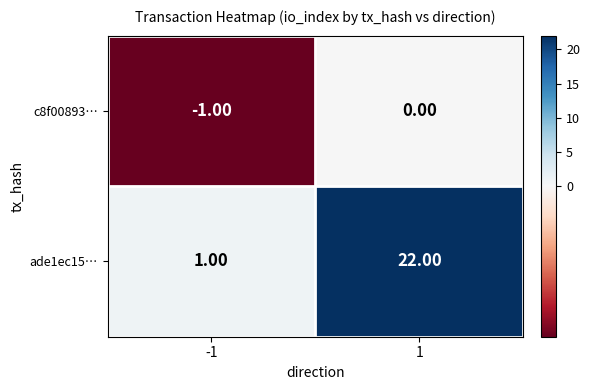

How many negative values does the c8f00893… series have?

1